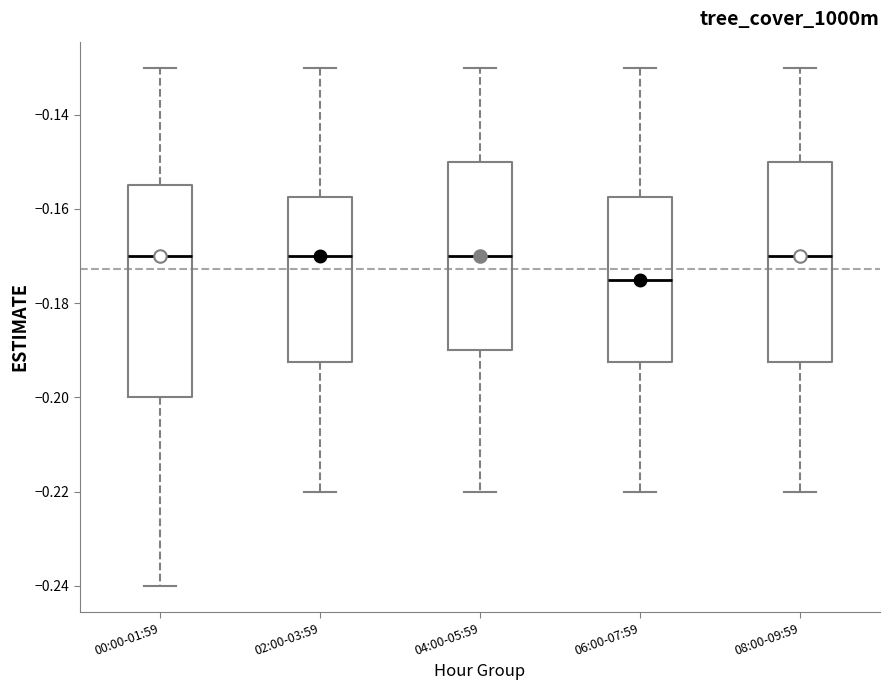

Reading left to right, read every box against the y-axis: the position of its median line, the range the box covers, and the ends of its whiskers. The values are not printed on the chart, so give them approximately, as read against the axis.

00:00-01:59: median -0.170, box -0.200 to -0.154, whiskers -0.240 to -0.130
02:00-03:59: median -0.170, box -0.192 to -0.158, whiskers -0.220 to -0.130
04:00-05:59: median -0.170, box -0.190 to -0.150, whiskers -0.220 to -0.130
06:00-07:59: median -0.174, box -0.192 to -0.158, whiskers -0.220 to -0.130
08:00-09:59: median -0.170, box -0.192 to -0.150, whiskers -0.220 to -0.130